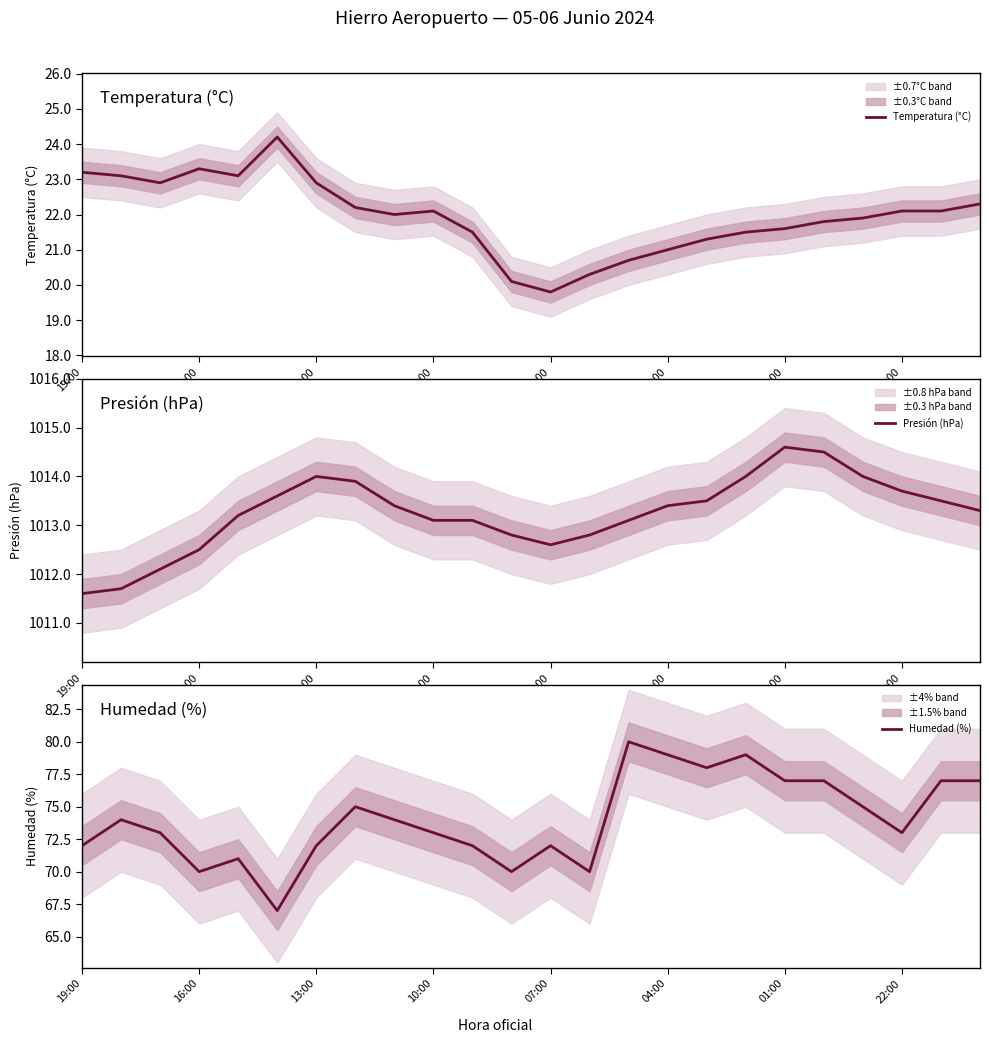

What is the value of the Presión (hPa) point at the 13th from the left?

1012.6